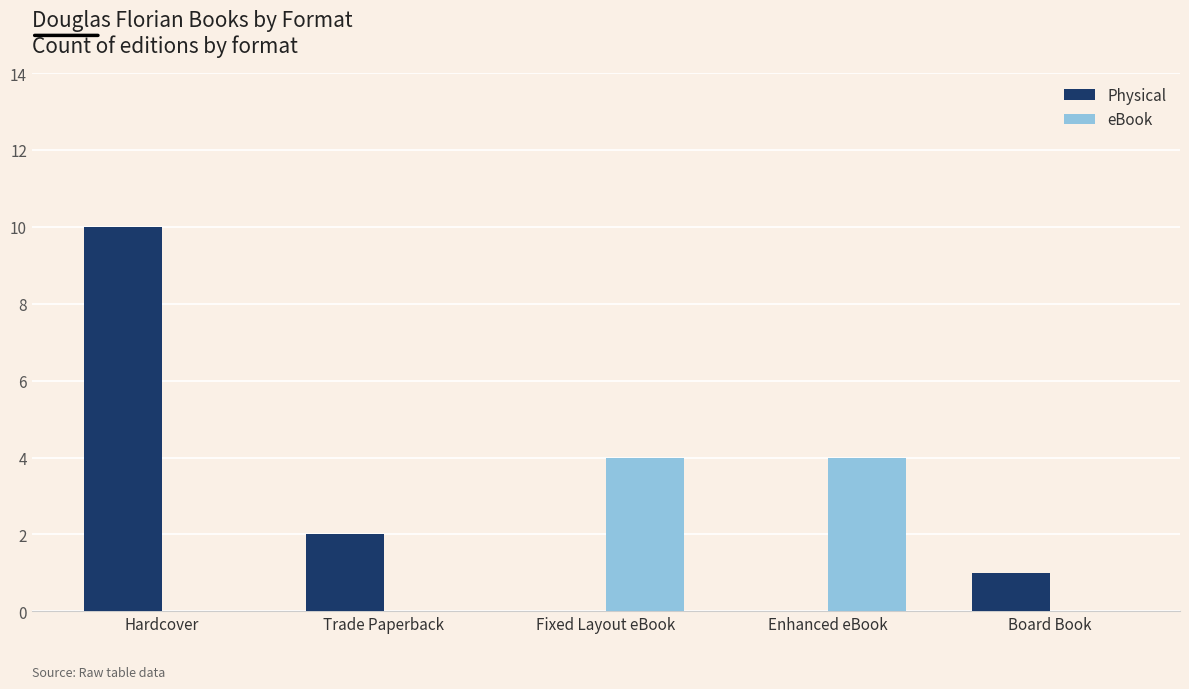

Between Hardcover and Enhanced eBook, which series saw the biggest shift?

Physical